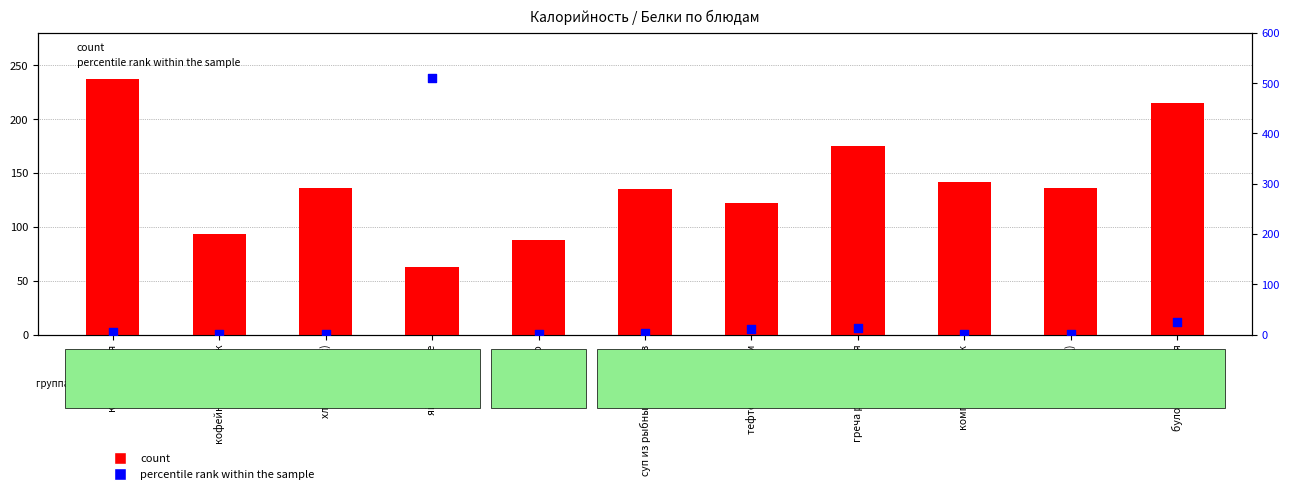

Which series reaches the maximum Y coordinate?

percentile rank within the sample